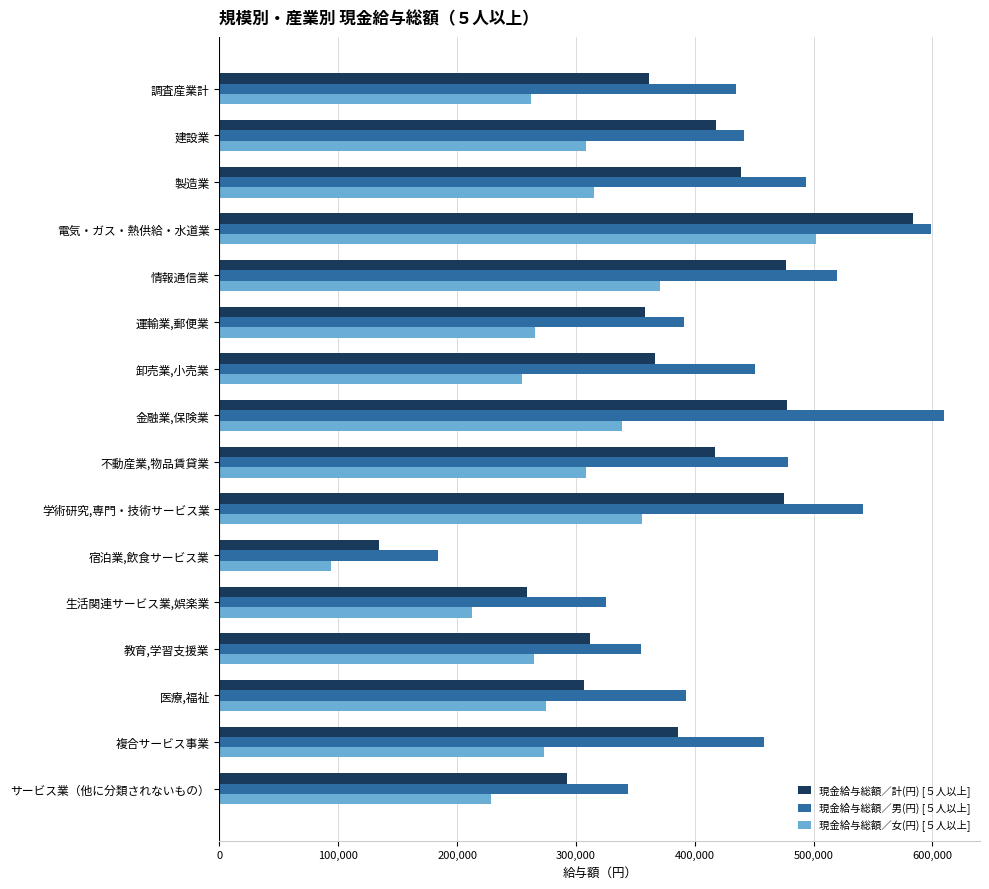

What is the minimum value for 現金給与総額／計(円) [５人以上]?

134264